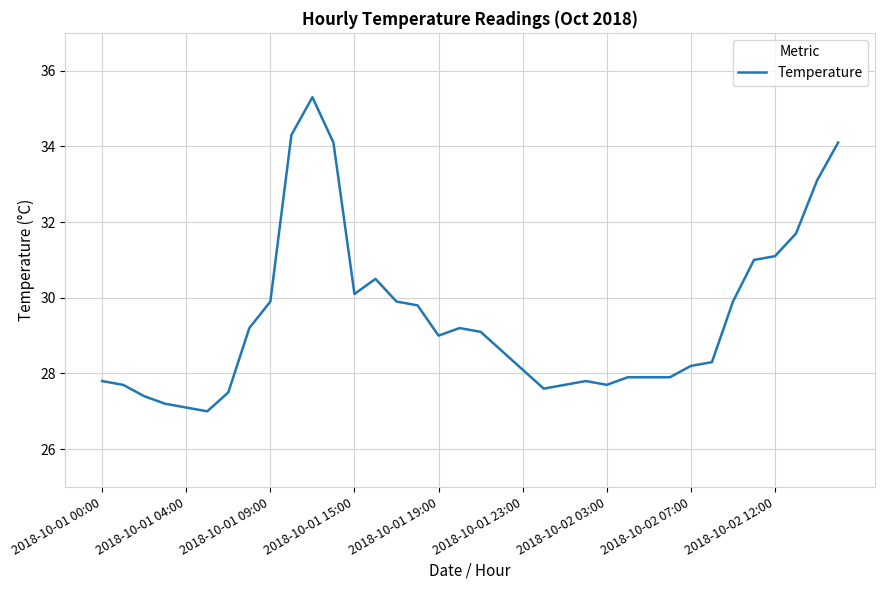

What is the difference between the second highest and minimum values?

7.3